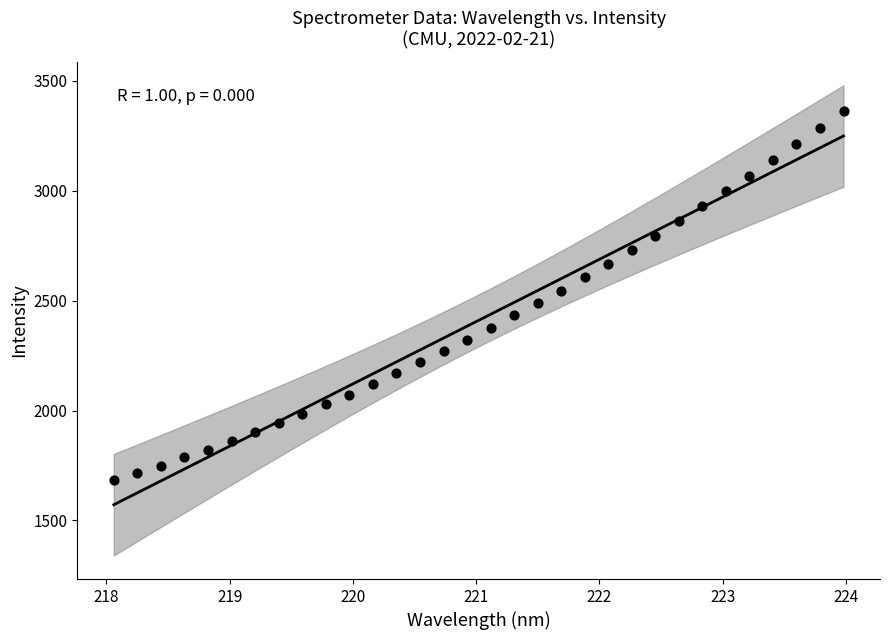

What is the range of Y values (max minus min)?

1679.7